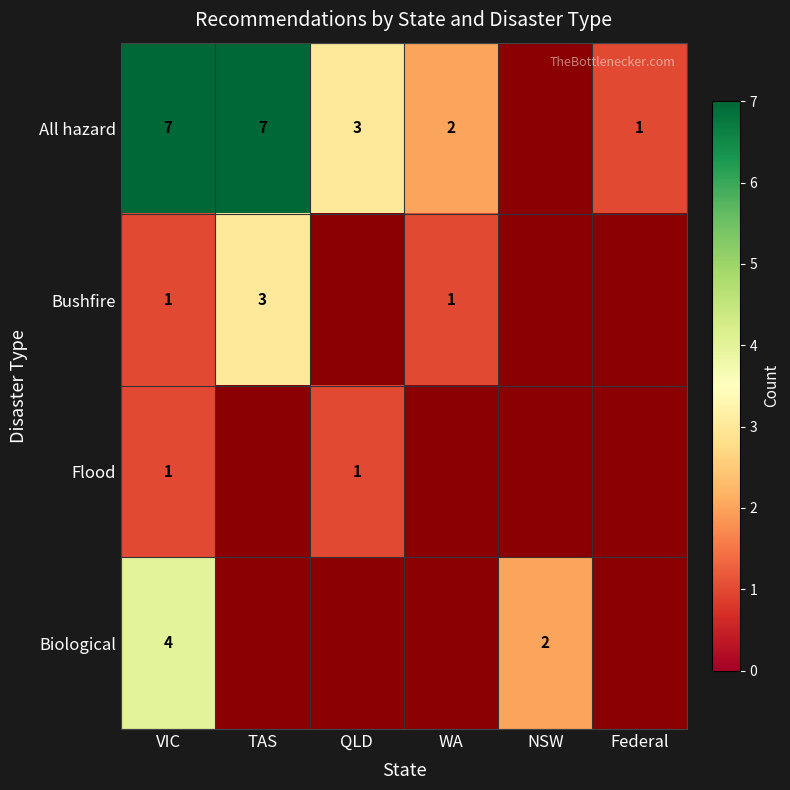

What is the maximum value shown in the chart?

7.0